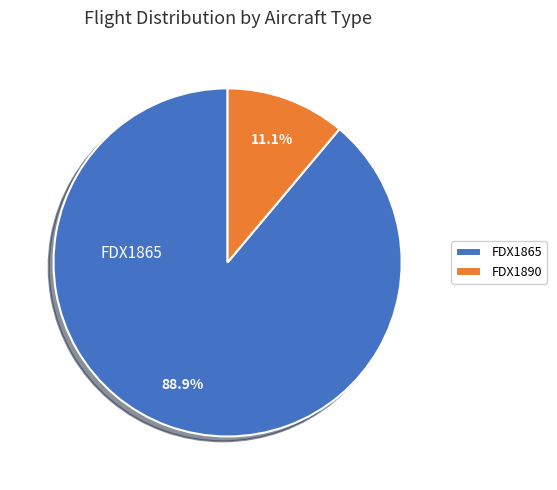

To the nearest percent, what portion does FDX1865 represent?

89%